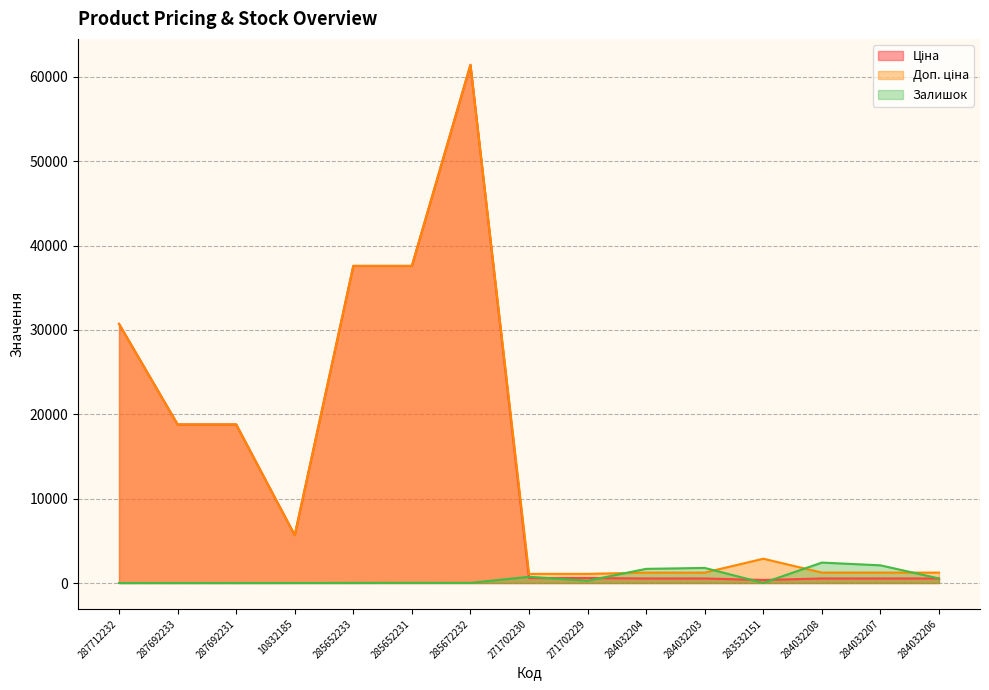

How many categories are shown in the chart?

15